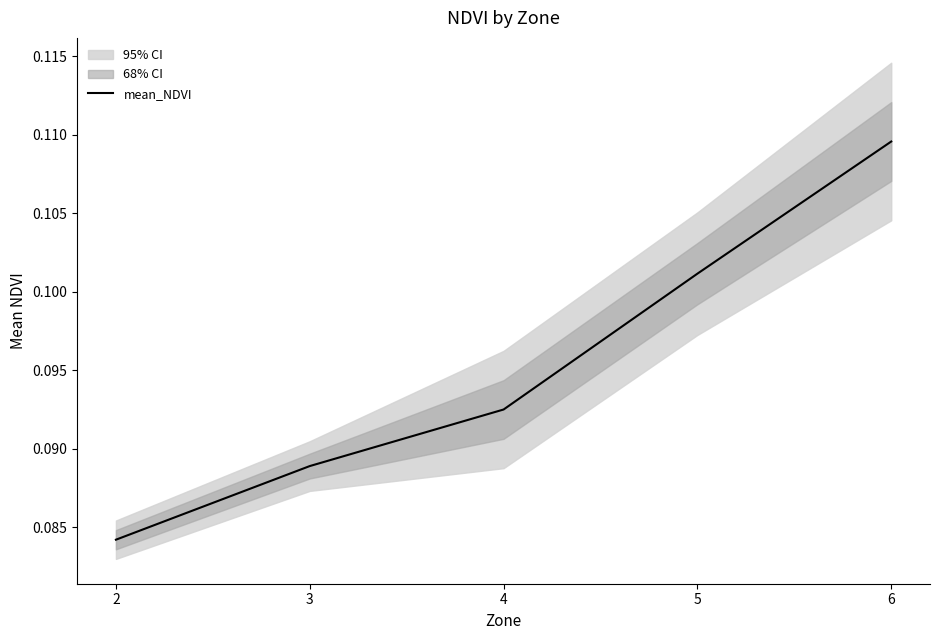

Is it true that the value at 5 is 0.1?

False